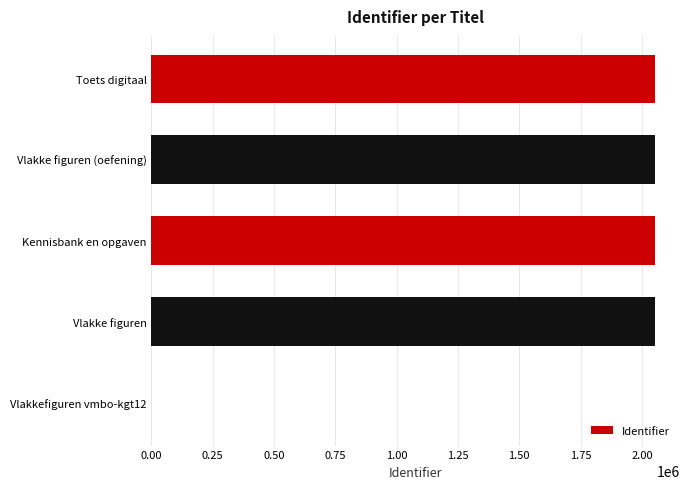

What is the sum of the values at Toets digitaal and Vlakke figuren (oefening)?

4105235